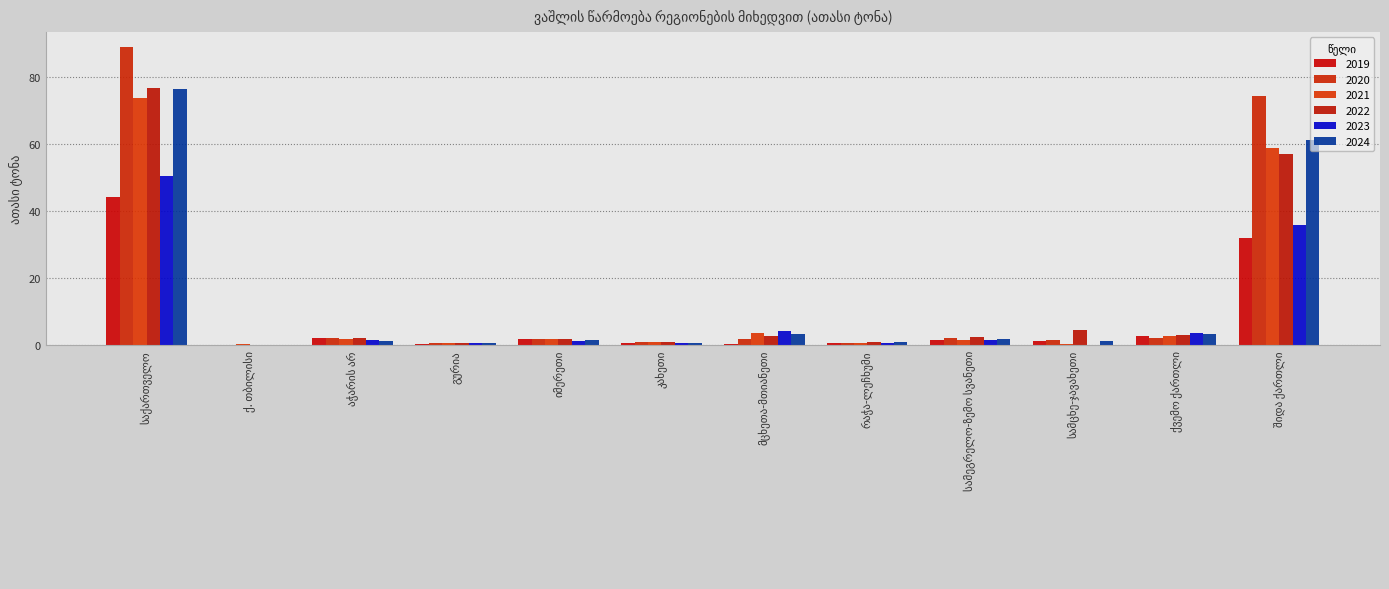

Are the bars grouped side by side (vs. stacked)?

Yes